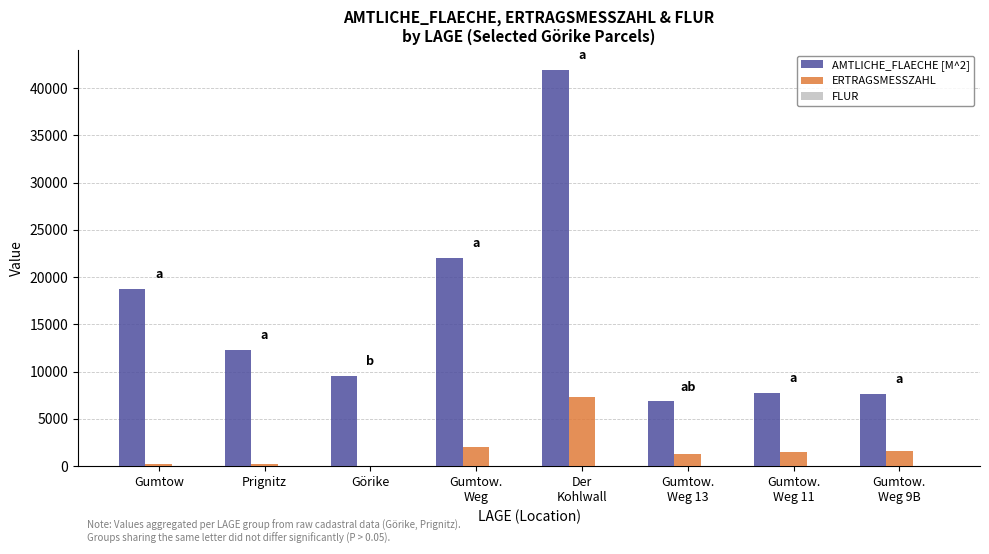

What is the maximum value for ERTRAGSMESSZAHL?

7310